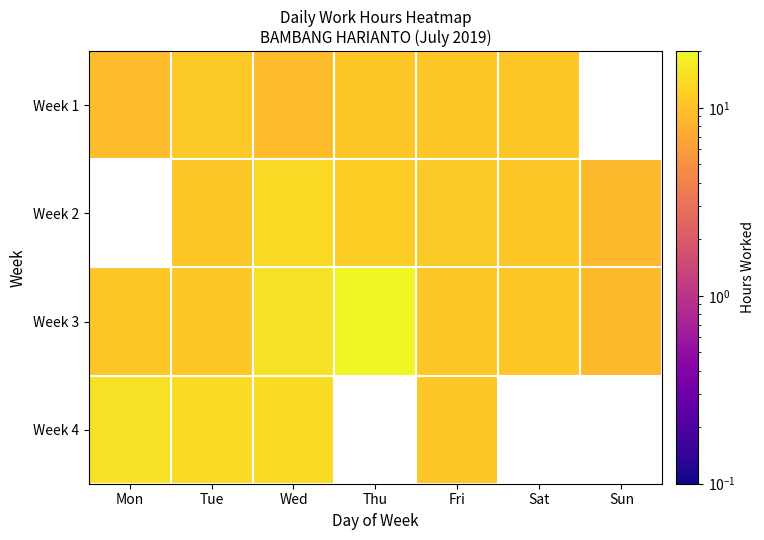

Is the value of Week 4 at Fri greater than the value of Week 1 at Fri?

No